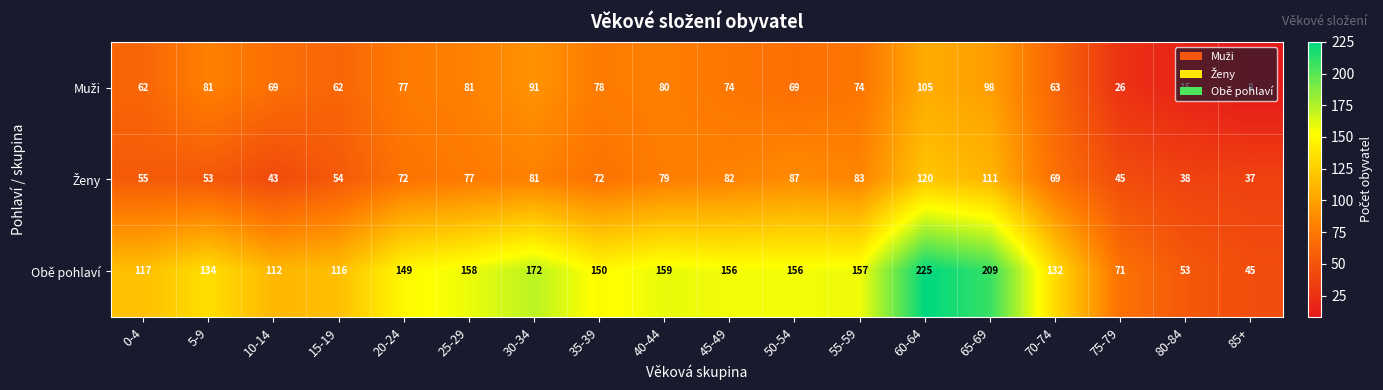

What is the difference between the highest and lowest values at 40-44?

80